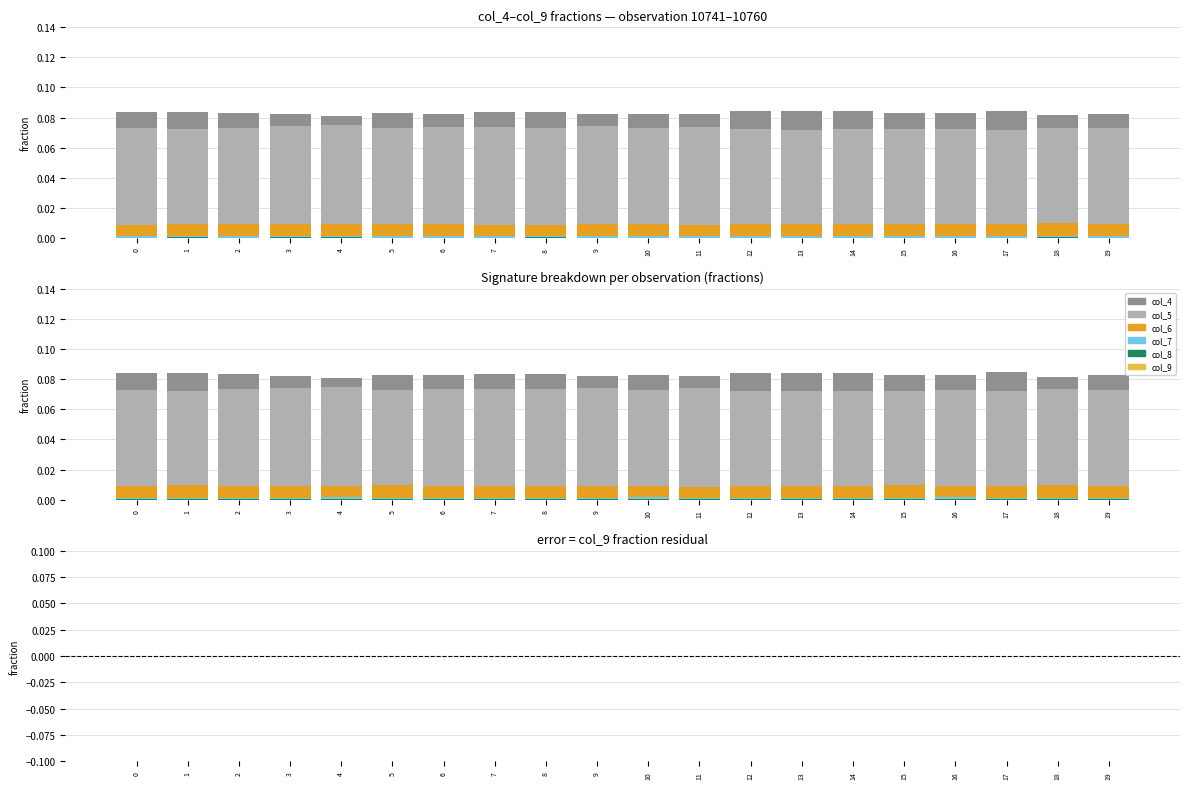

What is the total value across all series at 19?

0.2